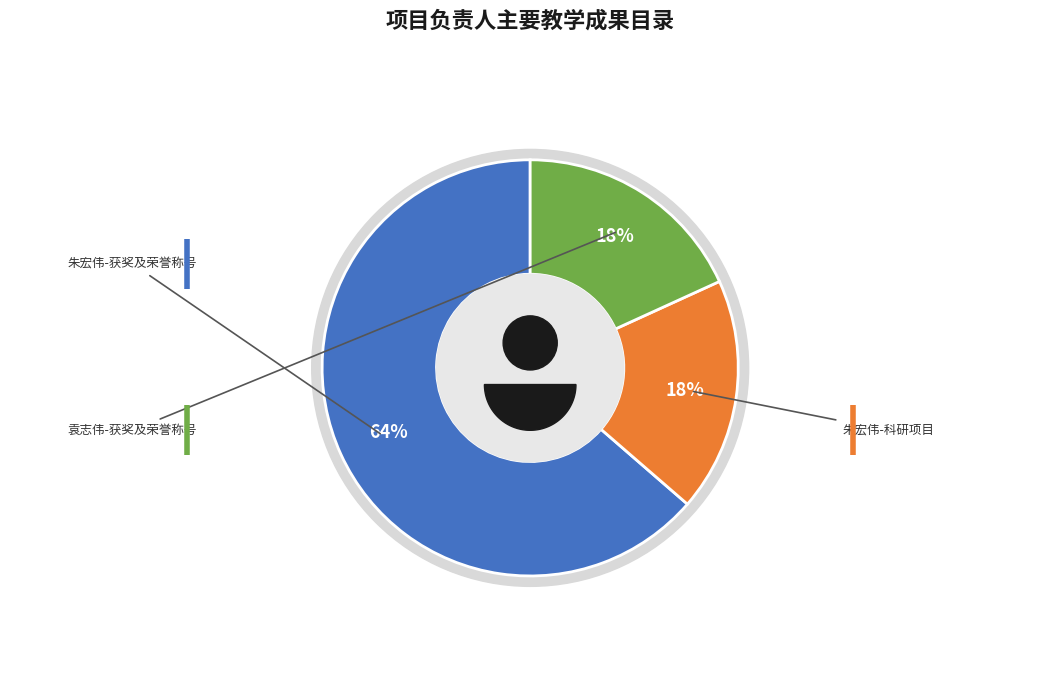

Do 1 and 0 together represent more than half of the pie?

Yes